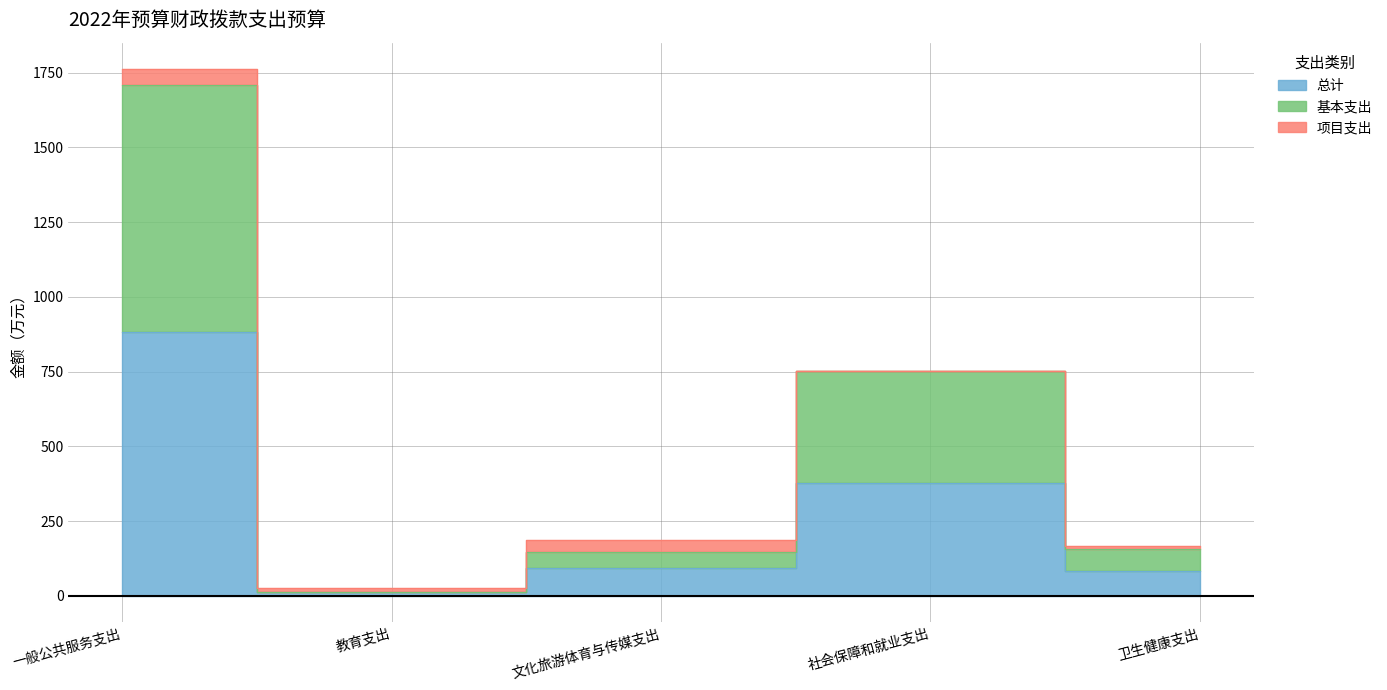

True or false: 基本支出 and 总计 intersect in this chart.

False